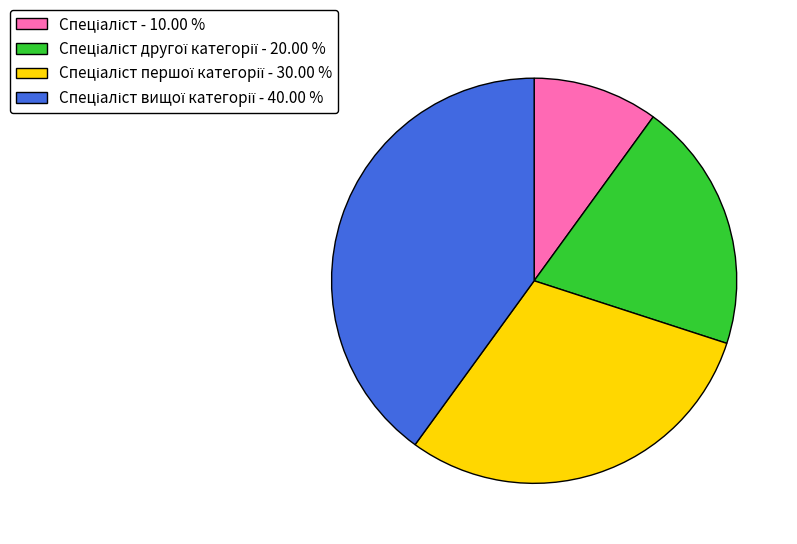

Is there any slice that represents more than half of the pie?

No